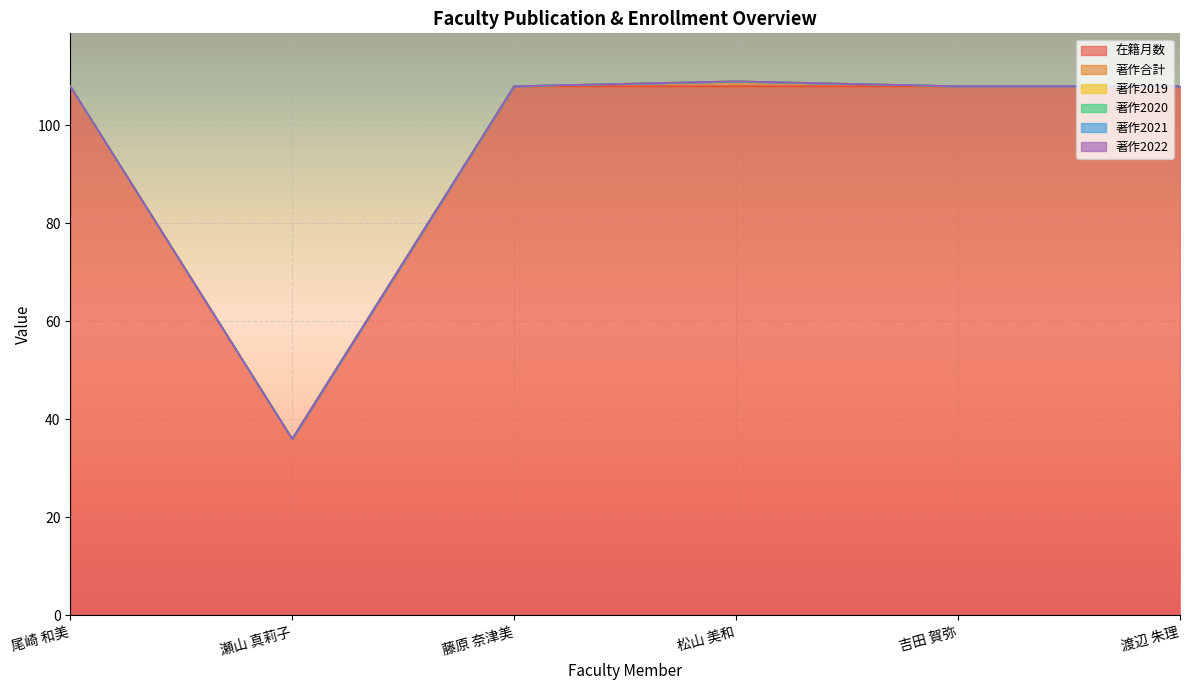

True or false: 著作2022 has more than 2 interior local peaks.

False